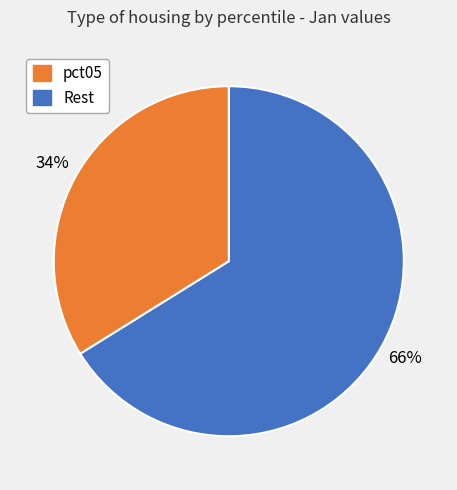

To the nearest percent, what is the difference between the largest and smallest slice percentages?

32%